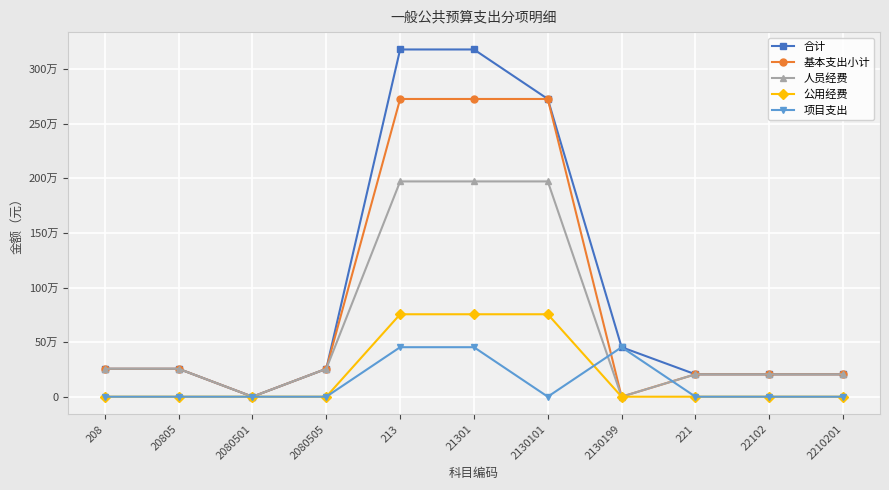

At which label is 公用经费 closest to 377500?

208